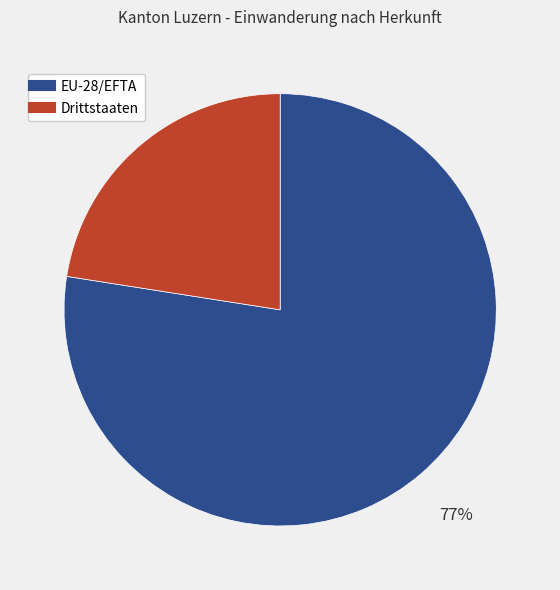

True or false: Drittstaaten accounts for 23% of the total.

True